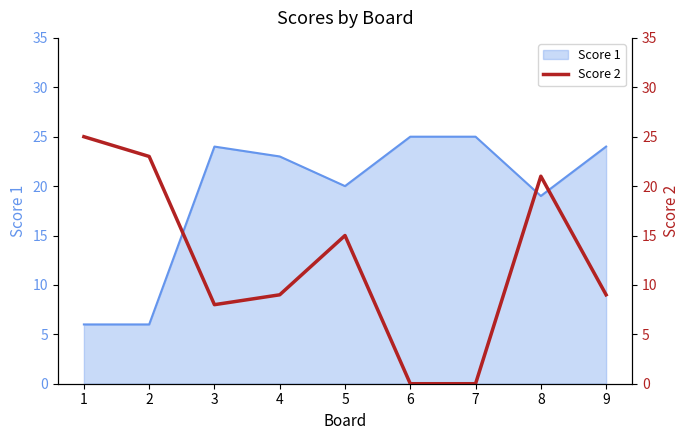

Where is the data nearest to the value 12?

4